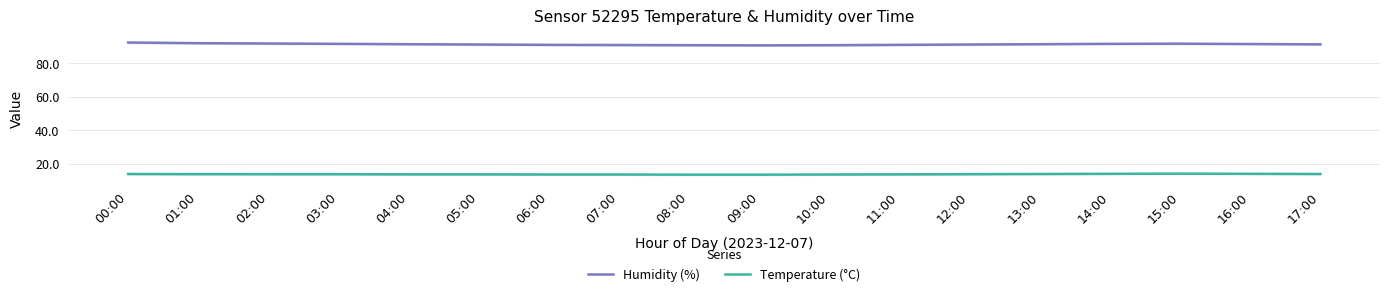

At 10:00, list the series in order from smallest to largest.

Temperature (°C), Humidity (%)